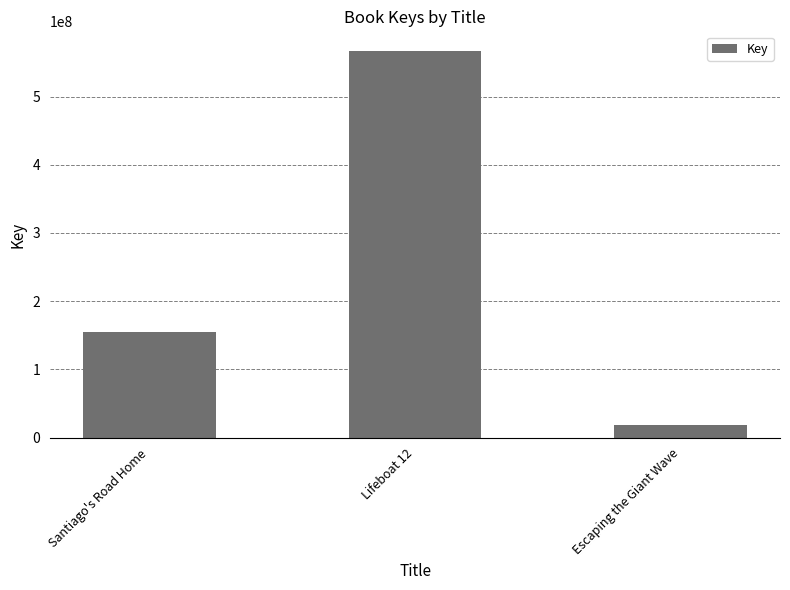

Are the bars horizontal?

No